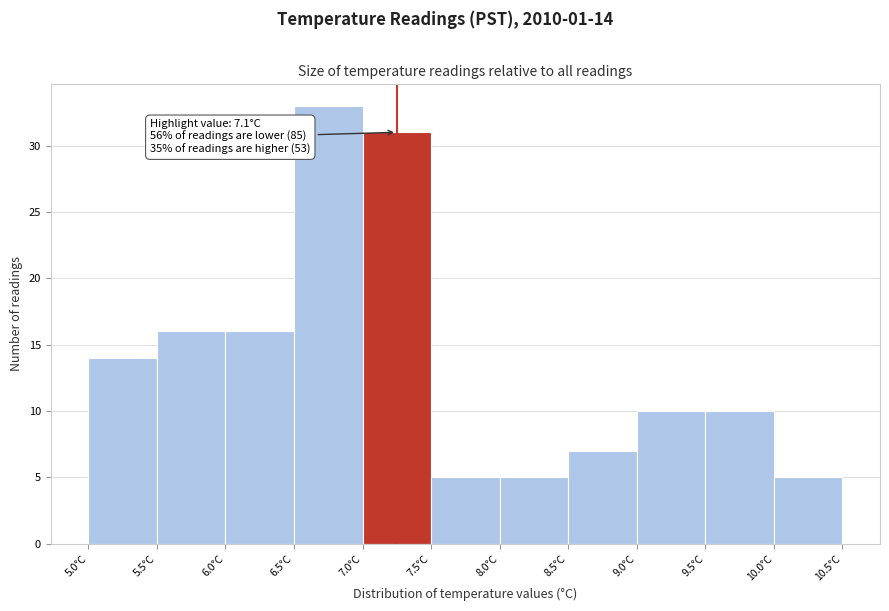

Which range on the x-axis has the tallest bar?

6.5 to 7.0